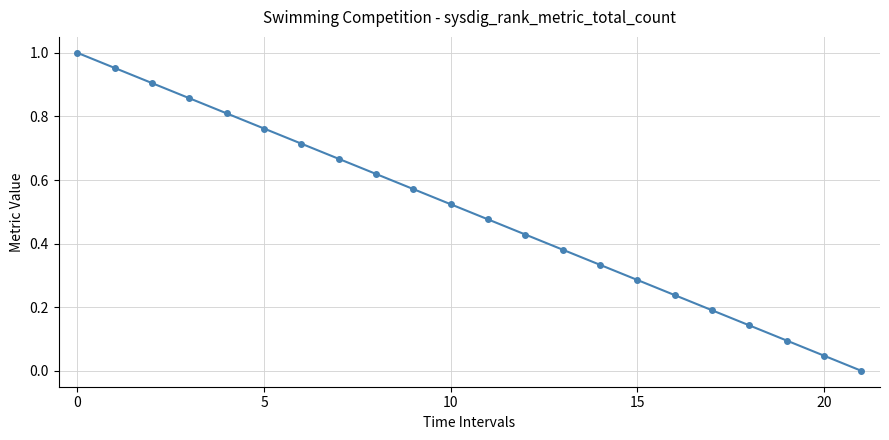

How many series are shown in this chart?

1